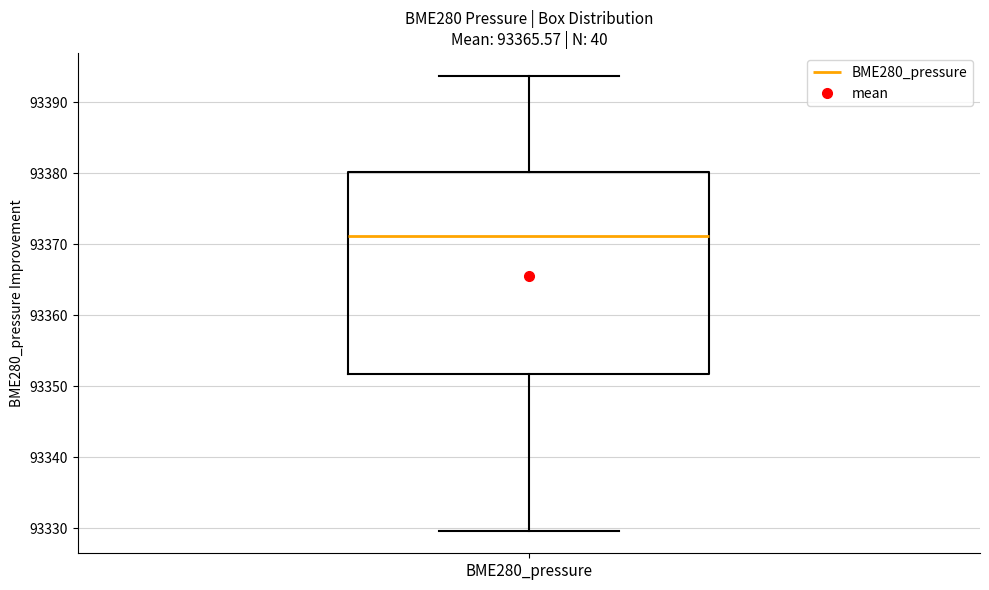

Read this box plot against the y-axis: the position of the median line, the range covered by the box, and the ends of both whiskers. The values are not printed on the chart, so give them approximately, as read against the axis.

median 93371, box 93352 to 93380, whiskers 93330 to 93394